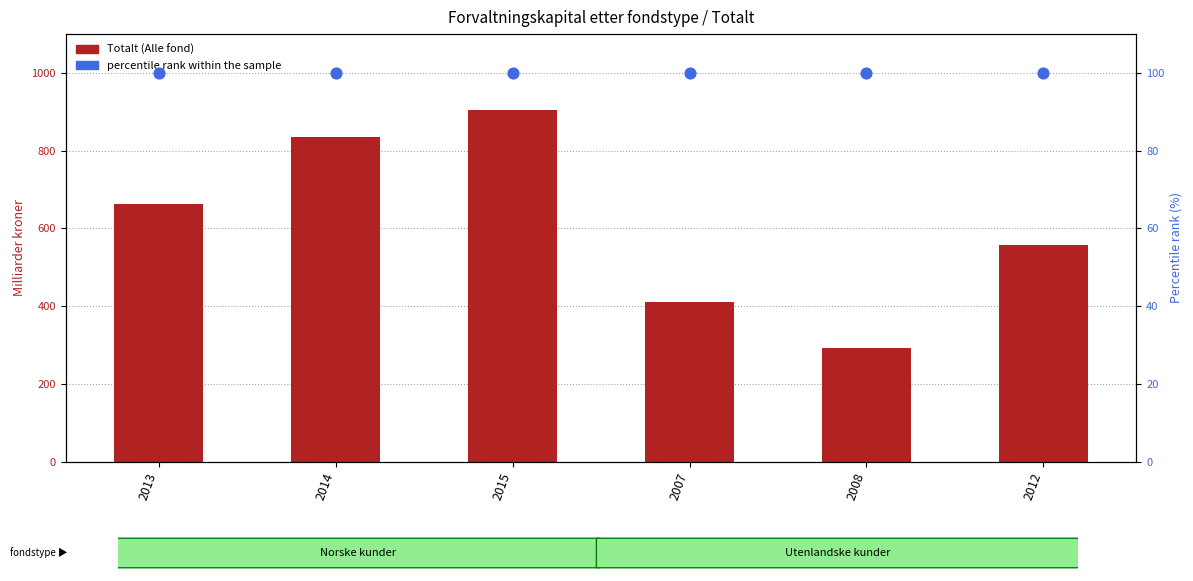

What are all the series names shown in the legend?

Totalt (Alle fond), percentile rank within the sample